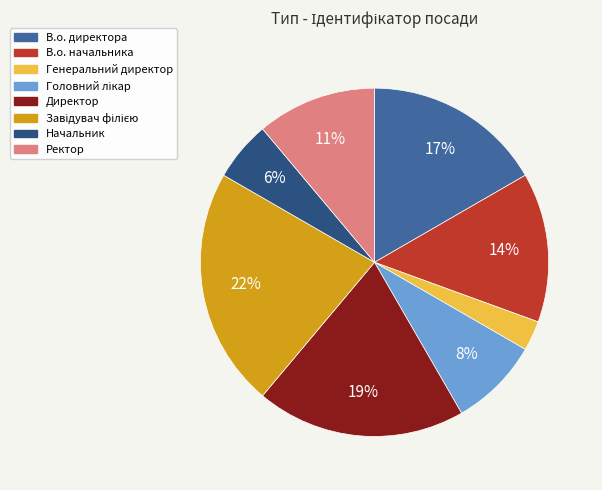

True or false: Ректор accounts for 1% of the total.

False